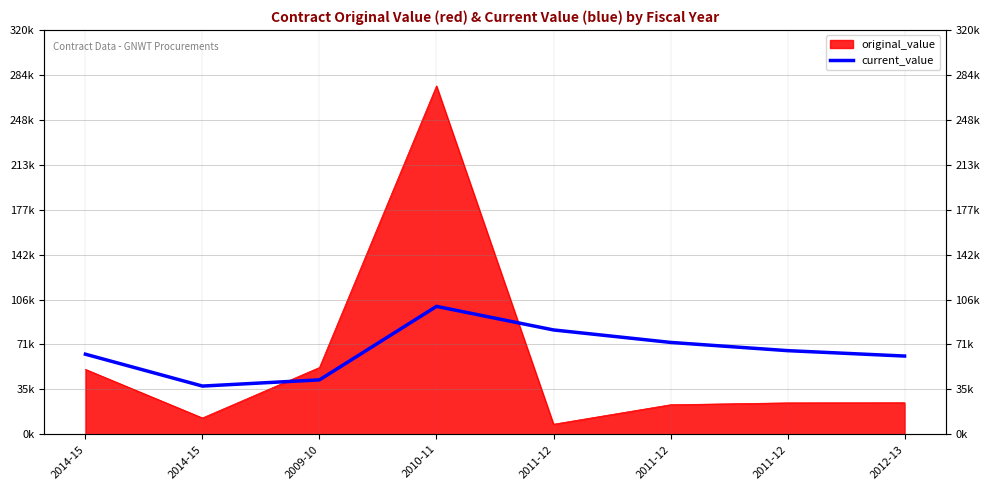

What is the difference between the maximum and minimum values?

63064.7